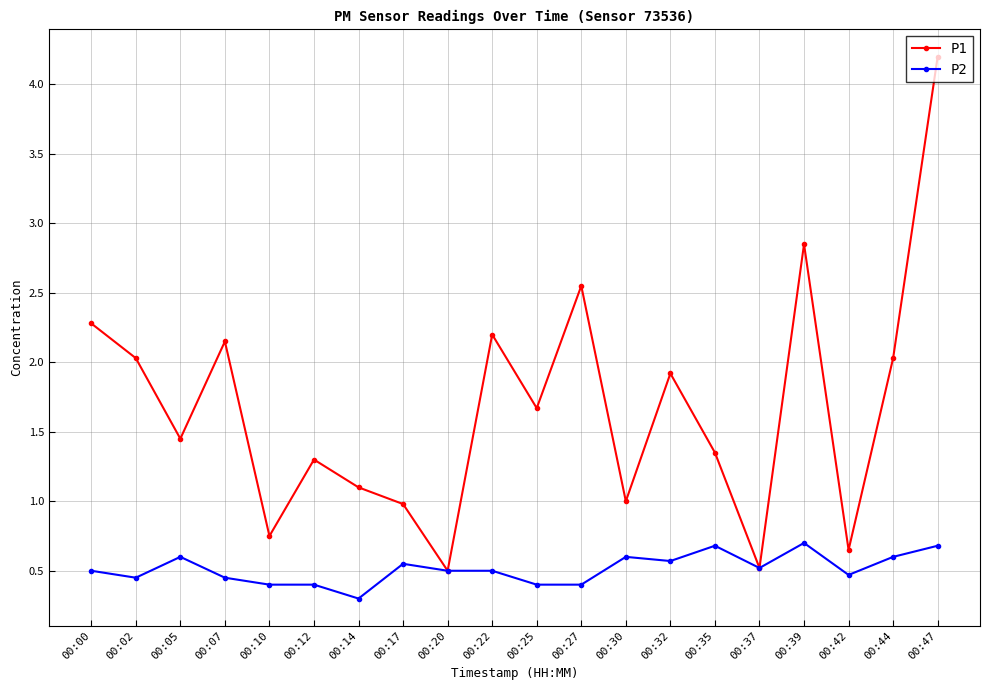

Is it true that P1 equals 1.0 at 00:27?

False